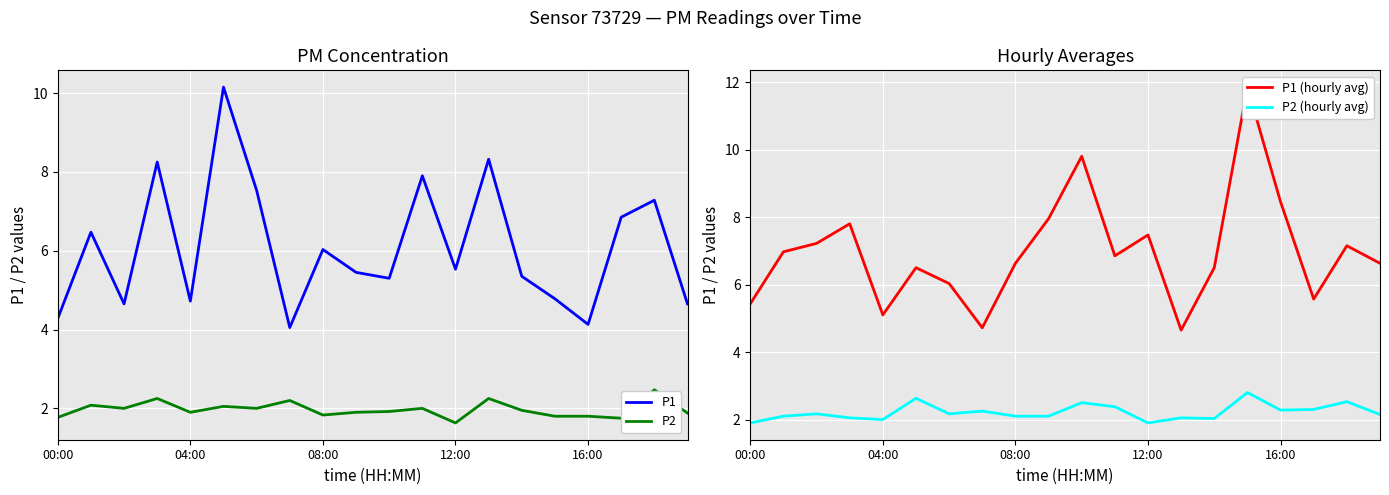

The P1 series shows 4.8 at 15. True or false?

True